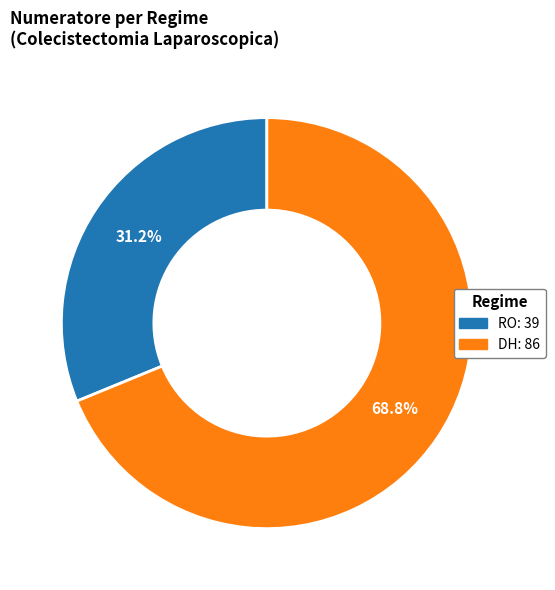

True or false: DH accounts for 57% of the total.

False